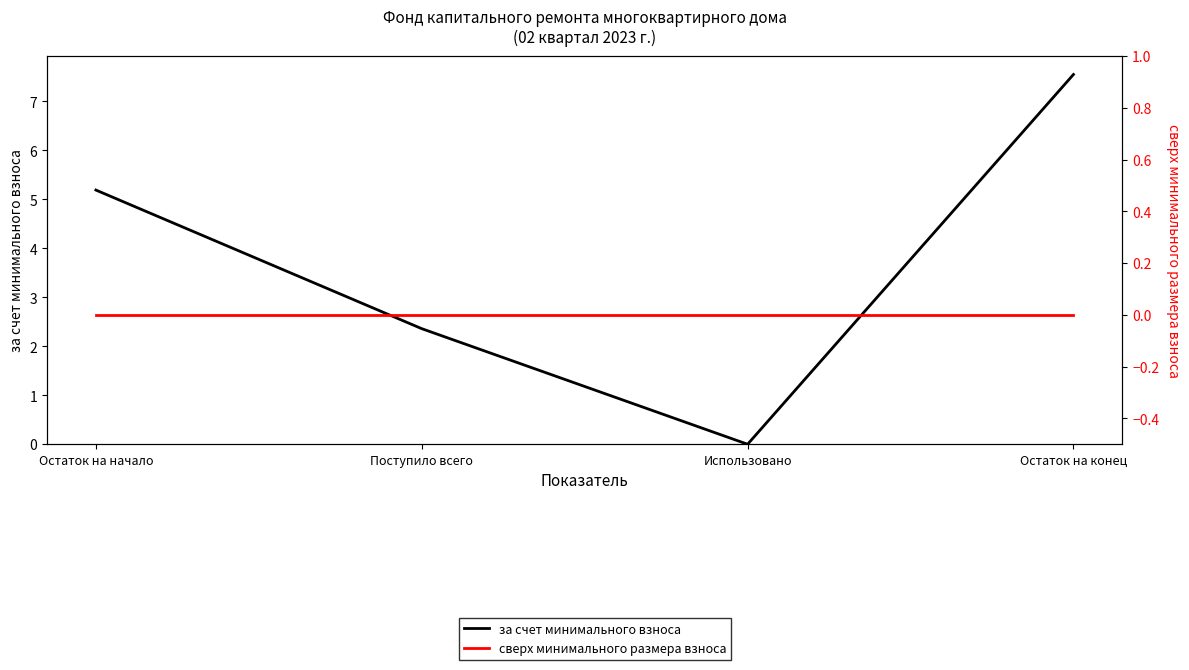

What is the value of the за счет минимального взноса point at the 2nd from the left?

2.4